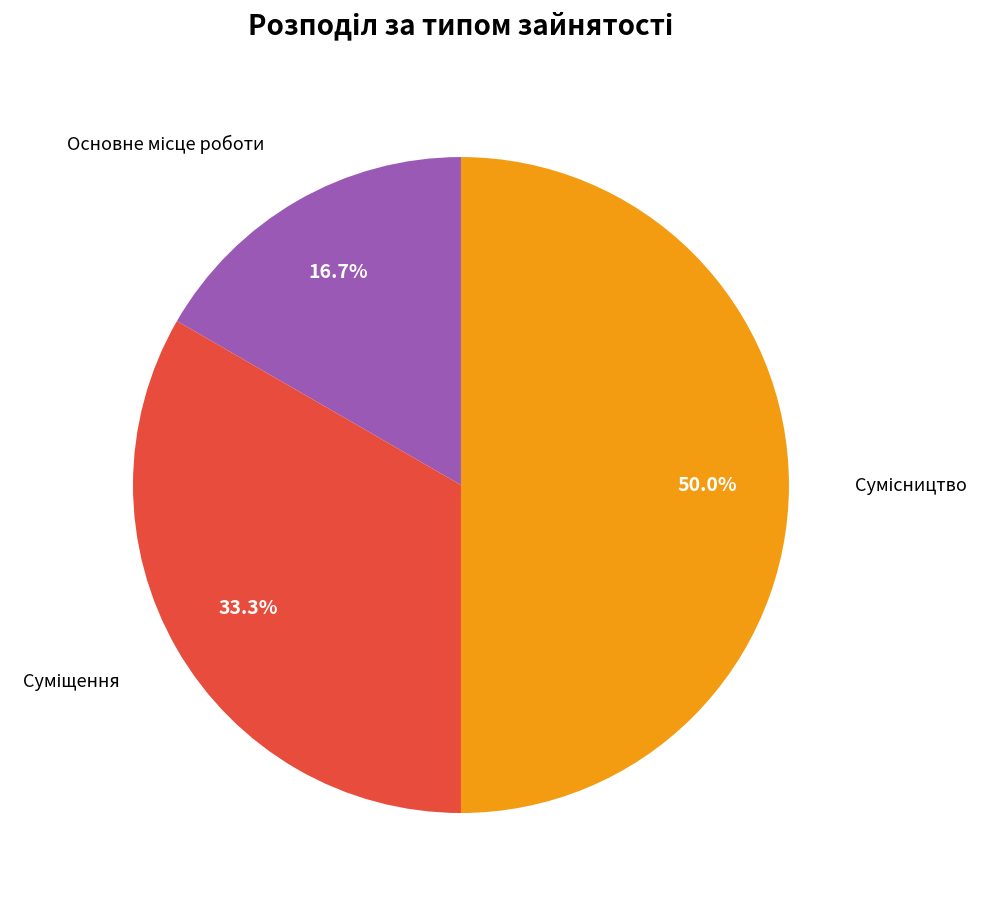

How many slices are in this pie chart?

3